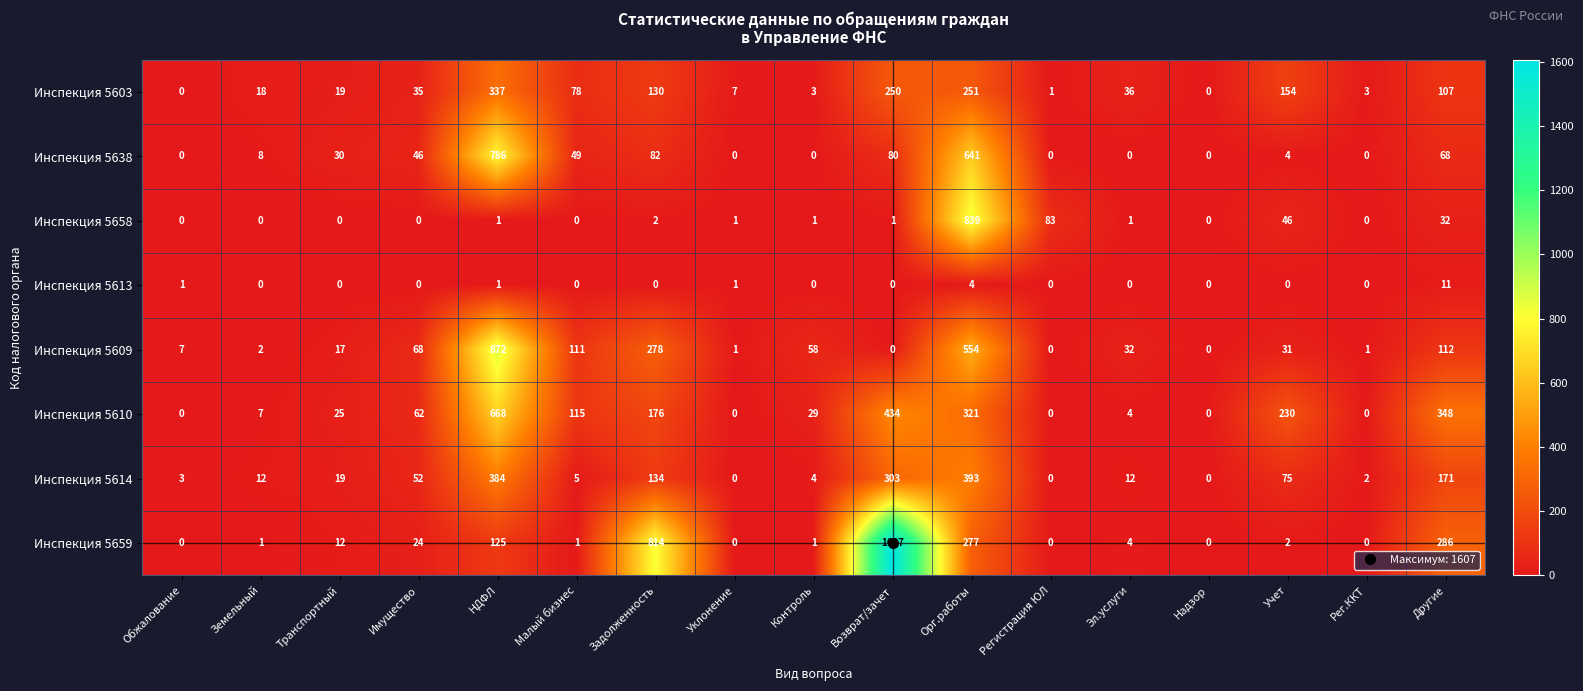

Is it true that Инспекция 5614 equals 52 at Имущество?

True